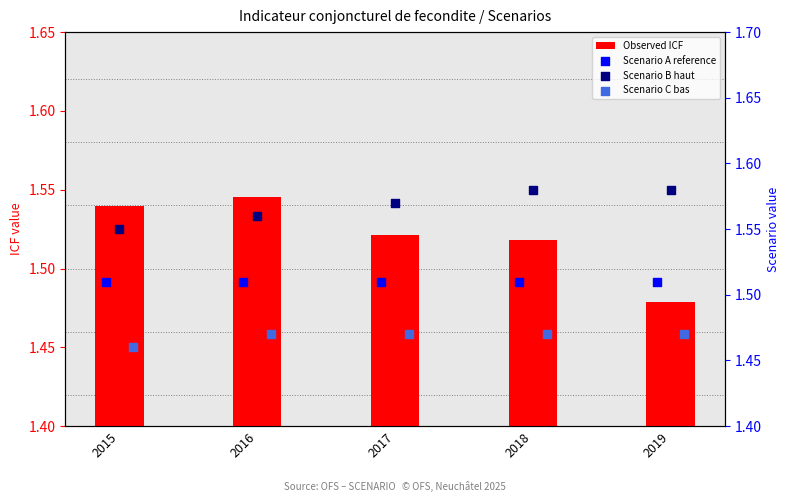

At how many categories does at least one series exceed 1?

5